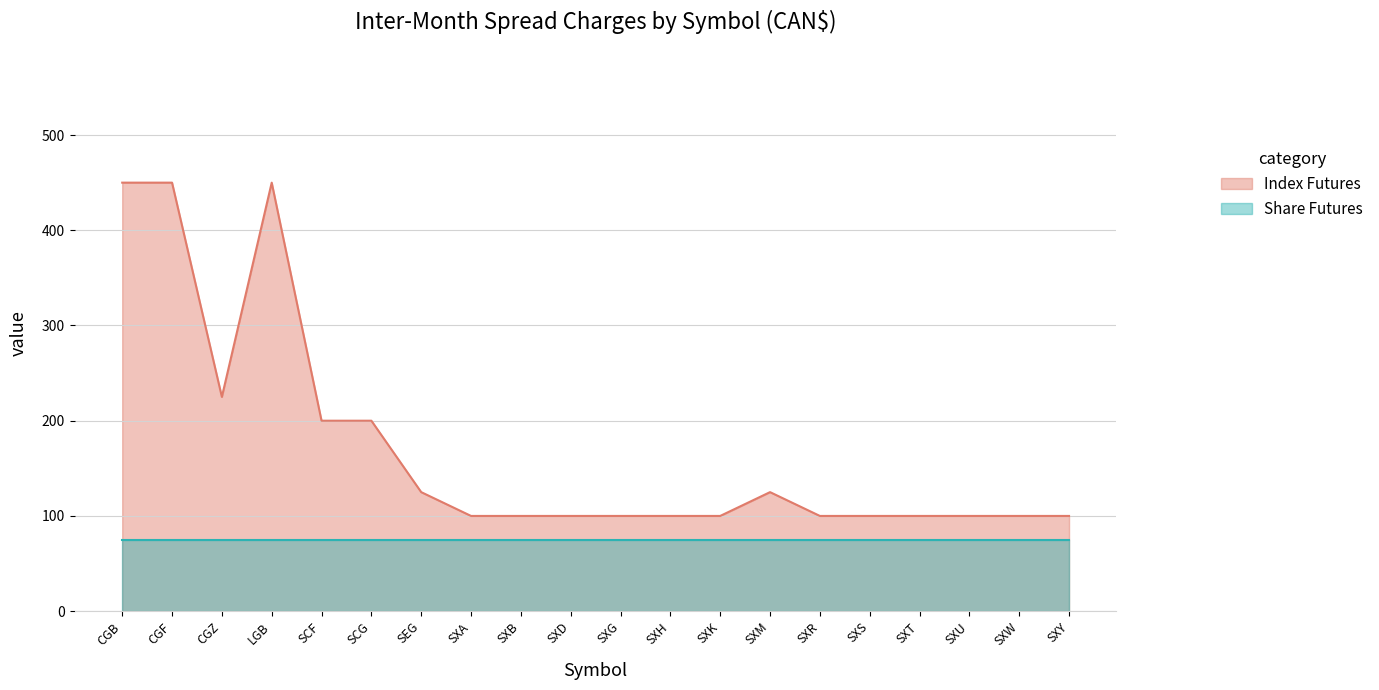

List the labels in order of value, largest first.

CGB, CGF, LGB, CGZ, SCF, SCG, SEG, SXM, SXA, SXB, SXD, SXG, SXH, SXK, SXR, SXS, SXT, SXU, SXW, SXY